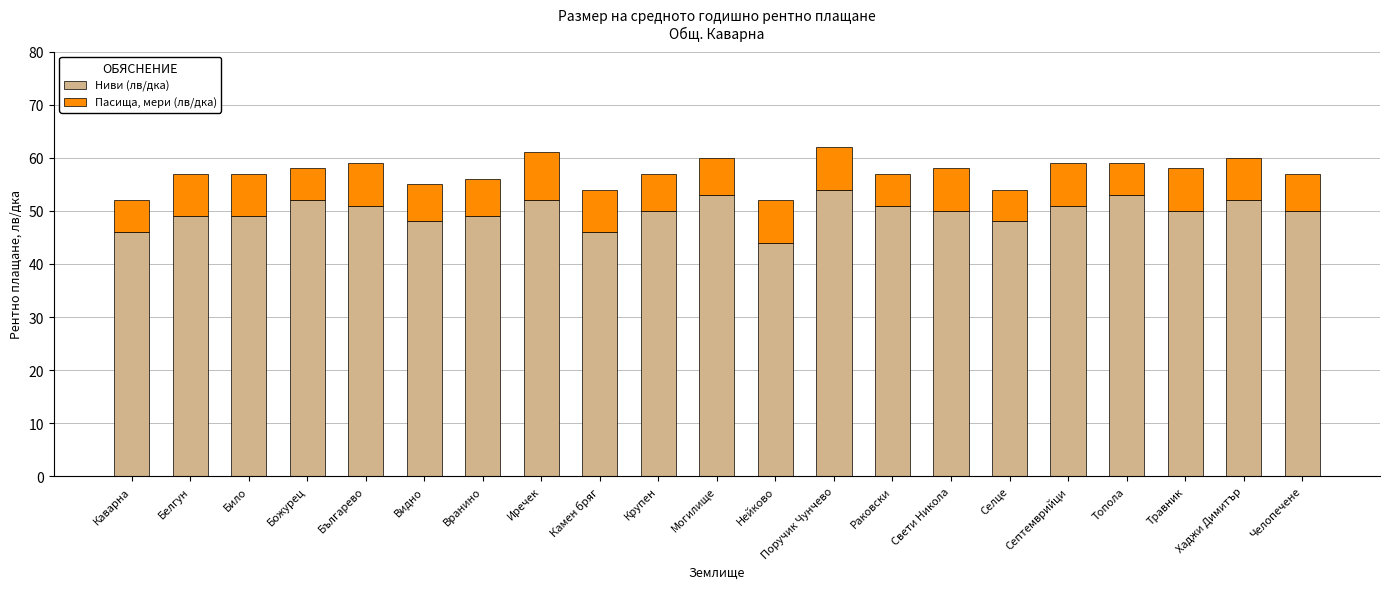

What is the minimum value for Ниви (лв/дка)?

44